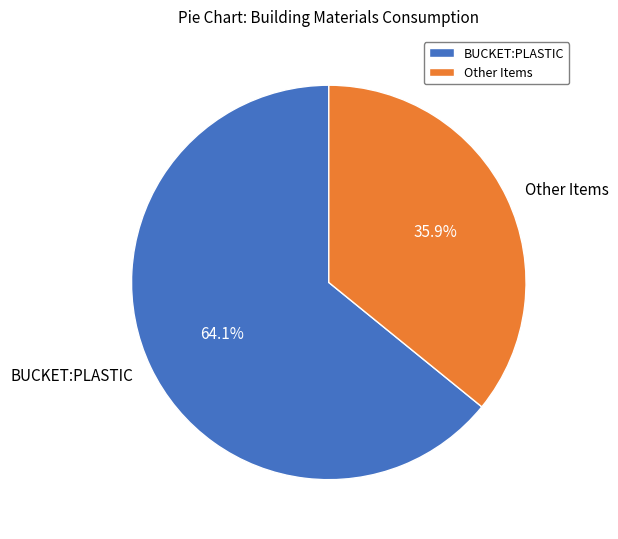

Which slice represents more than half of the pie?

BUCKET:PLASTIC